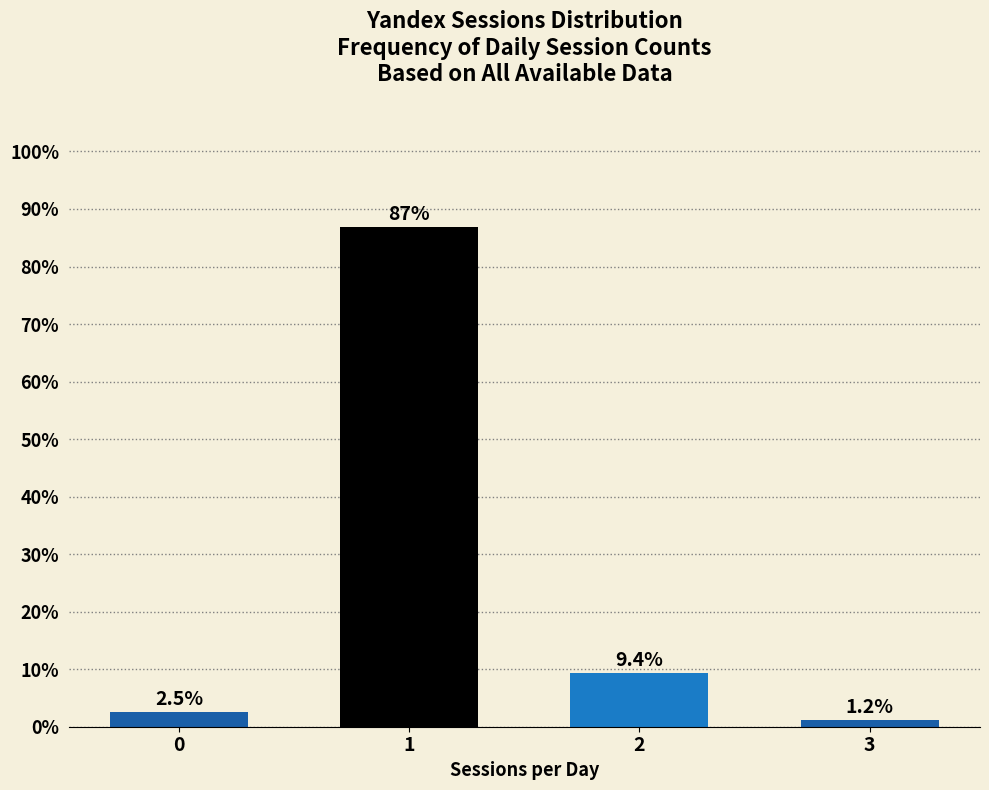

The value at 2 is 9.4. True or false?

True